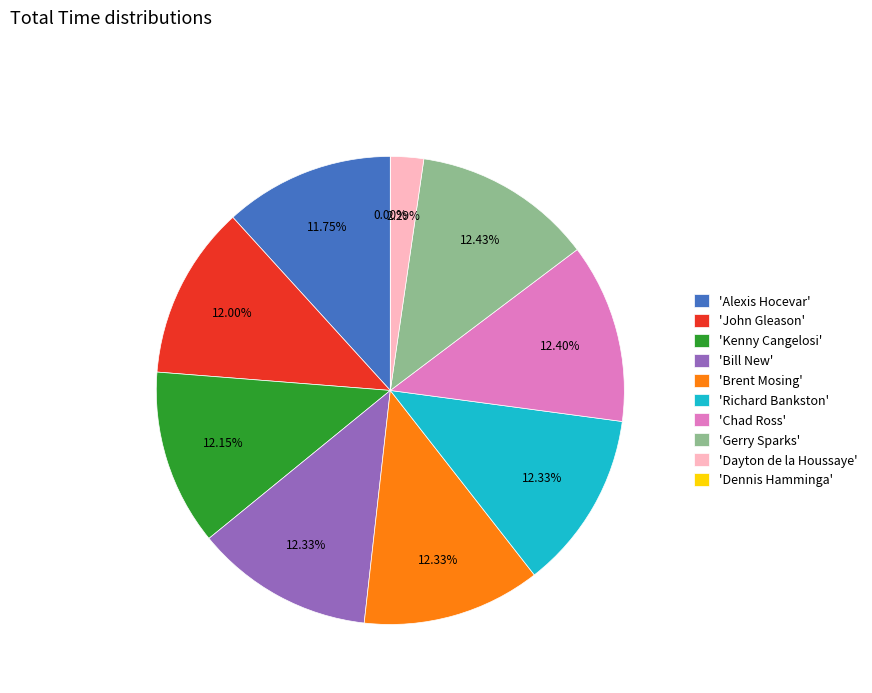

To the nearest percent, what is the difference between the largest and smallest slice percentages?

12%